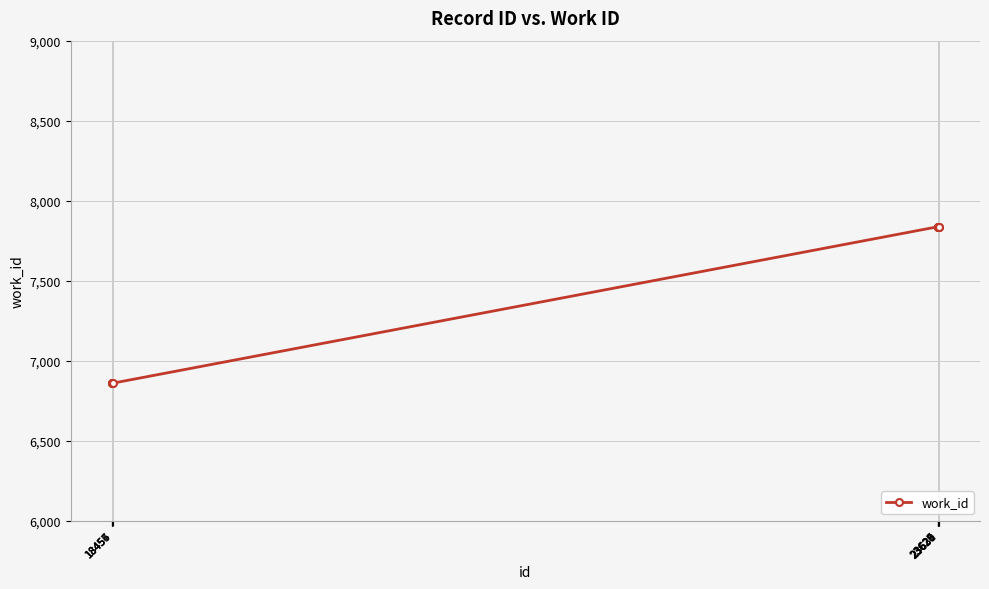

Reading left to right, list all the values displayed in this chart.

6859	6859	6859	6859	7837	7837	7837	7837	7837	7837